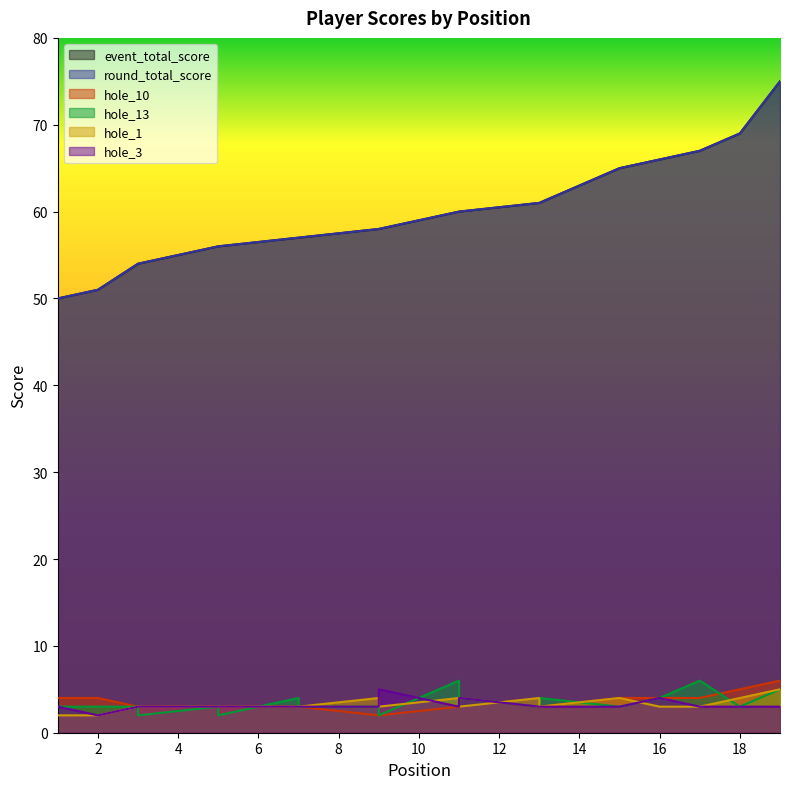

Is the value of hole_3 at 15 greater than the value of hole_1 at 16?

No